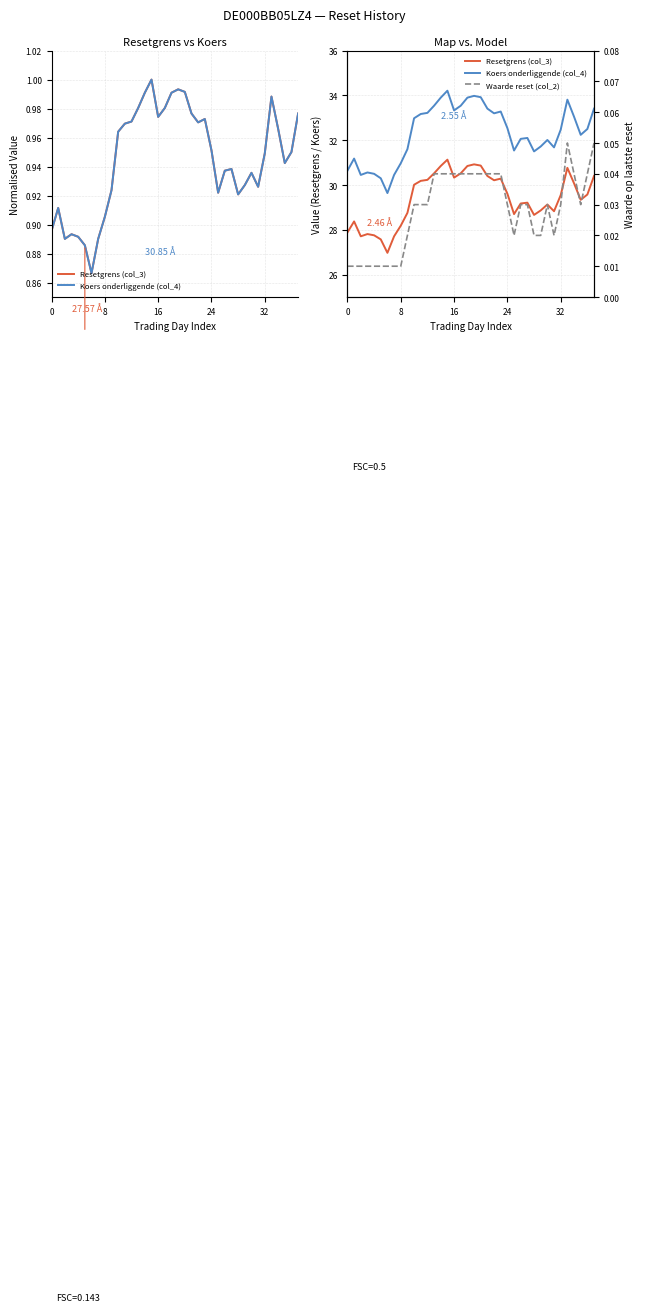

Is the value of Resetgrens (col_3) at 29 greater than the value of Waarde reset (col_2) at 15?

Yes